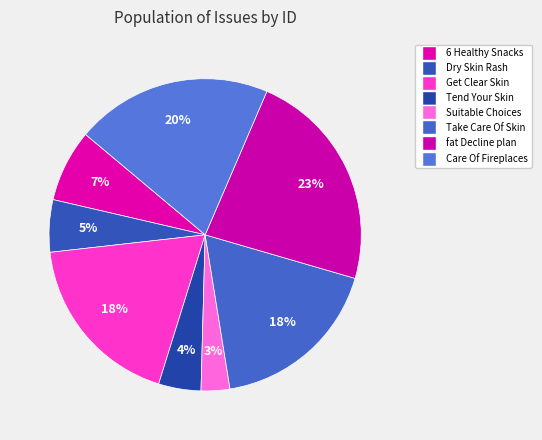

How many slices are in this pie chart?

8